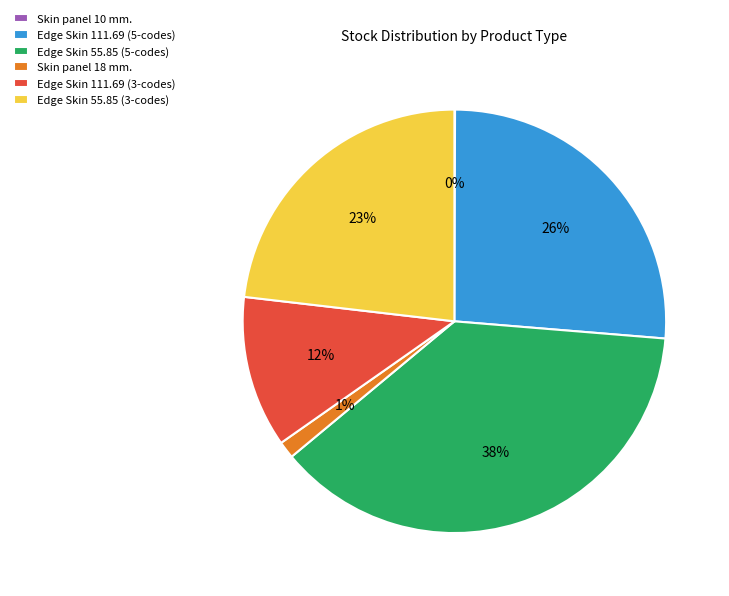

Is it true that Edge Skin 111.69 (3-codes) is 1% of the pie?

False